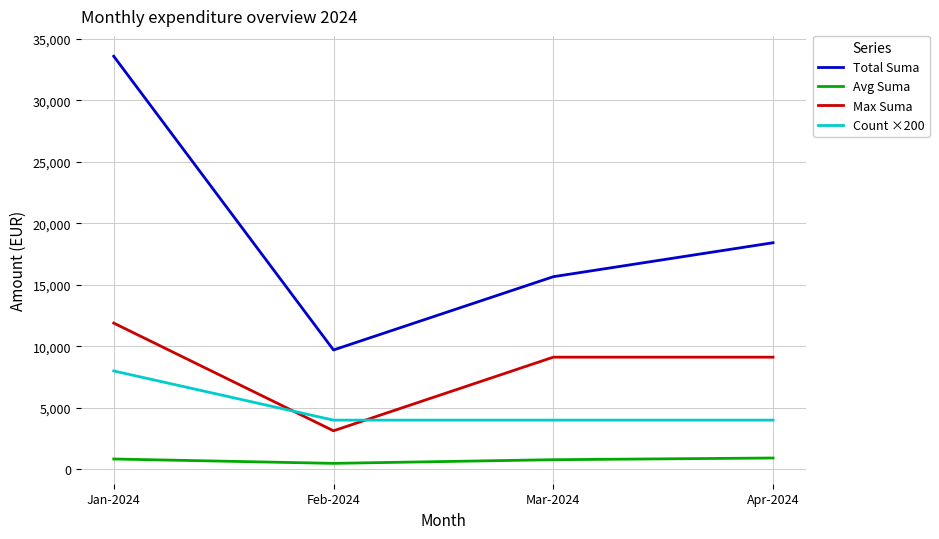

What is the spread (max minus min) of values at Apr-2024?

17503.0